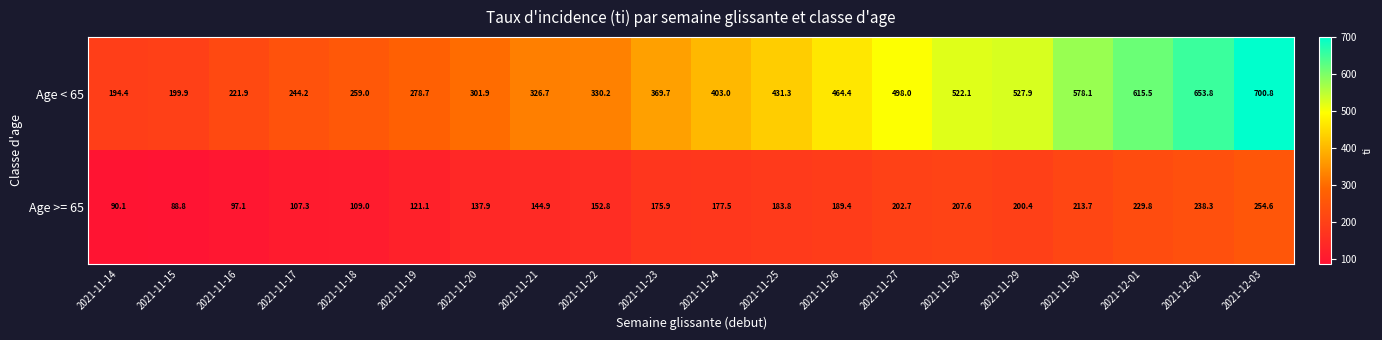

What is the total value across all series at 2021-11-27?

700.7